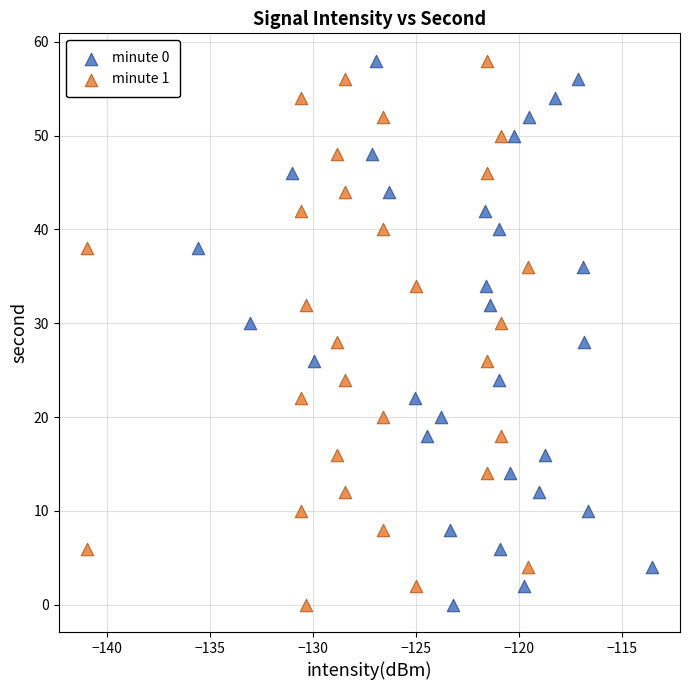

What are all the series names shown in the legend?

minute 0, minute 1